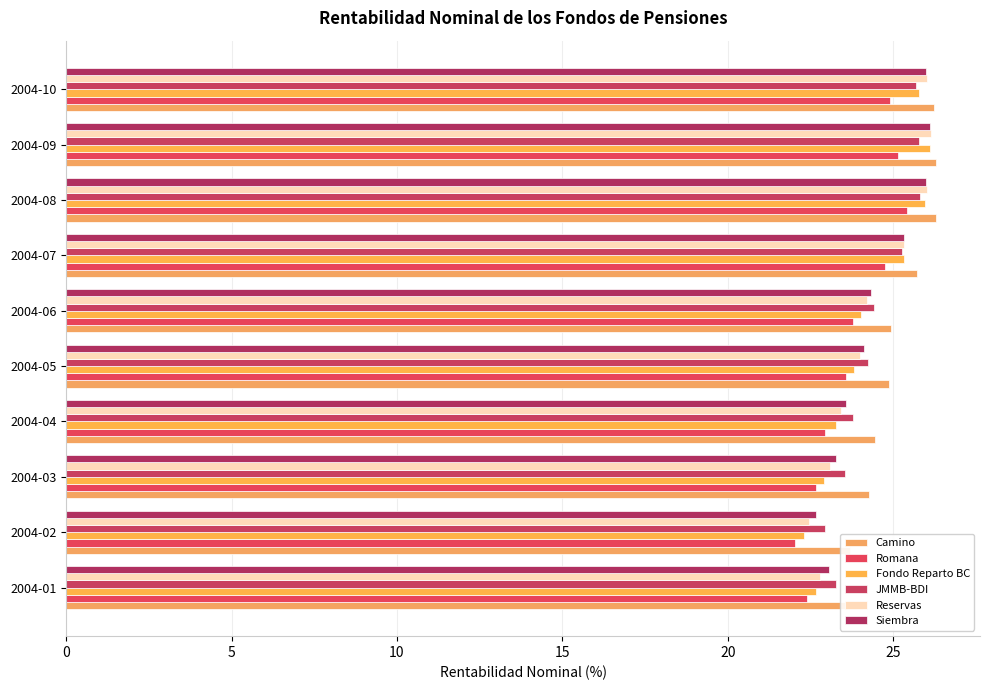

What is the value of the Camino bar at the 1st from the left?

24.1